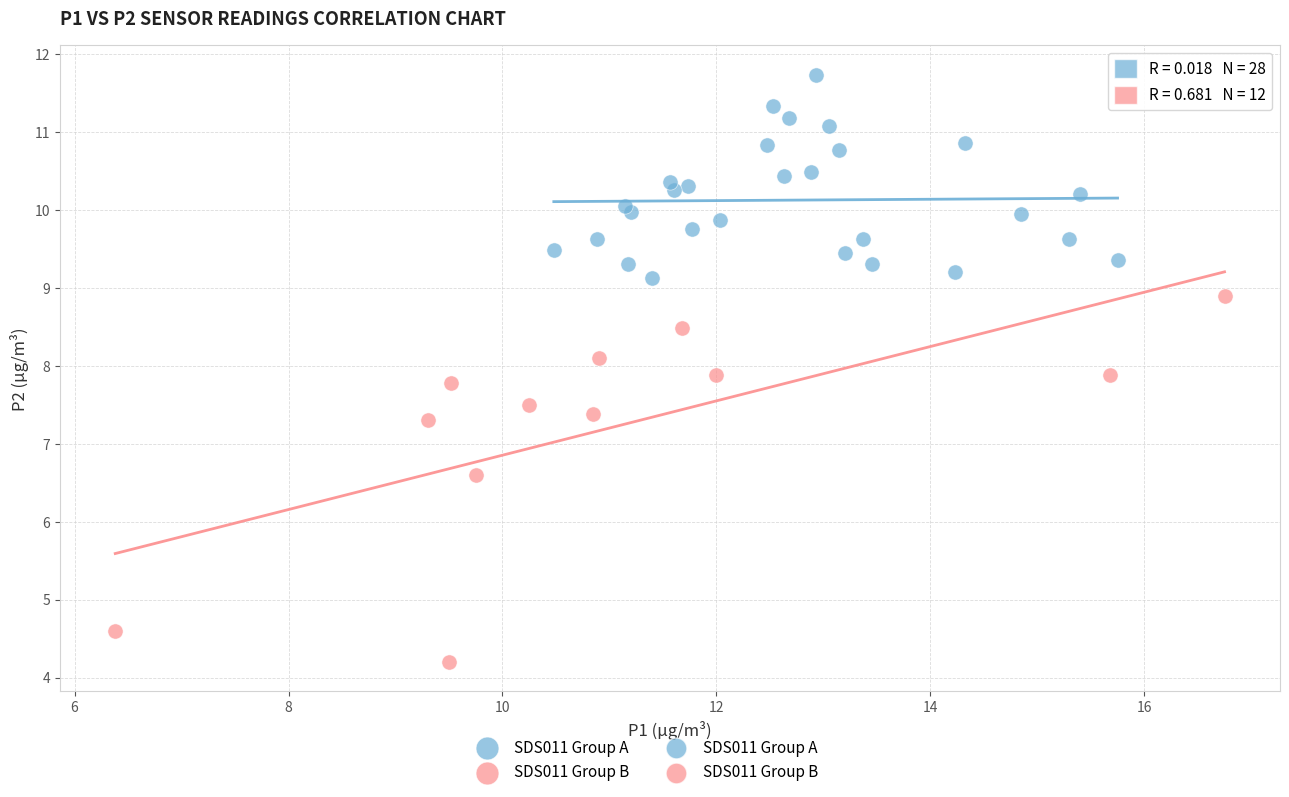

Which series has the largest Y range (max minus min)?

SDS011 Group B